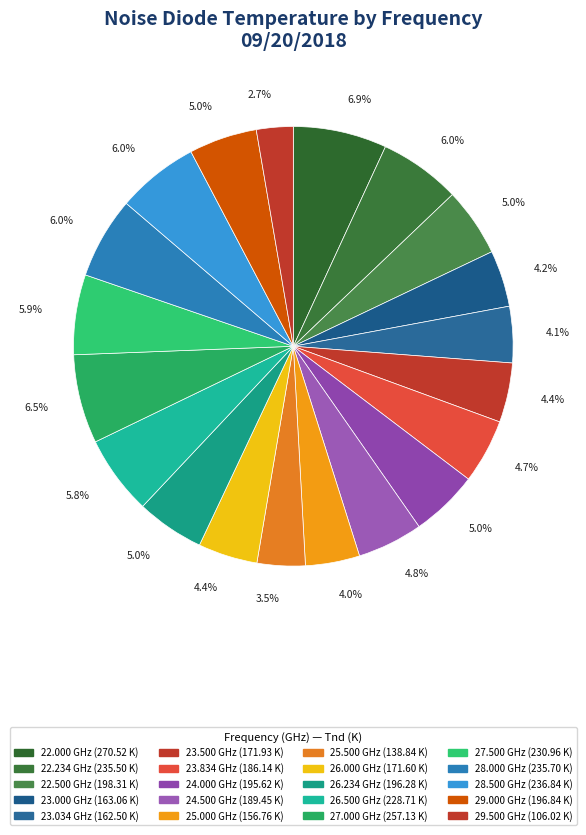

To the nearest percent, what percentage of the pie is 28.000?

6%